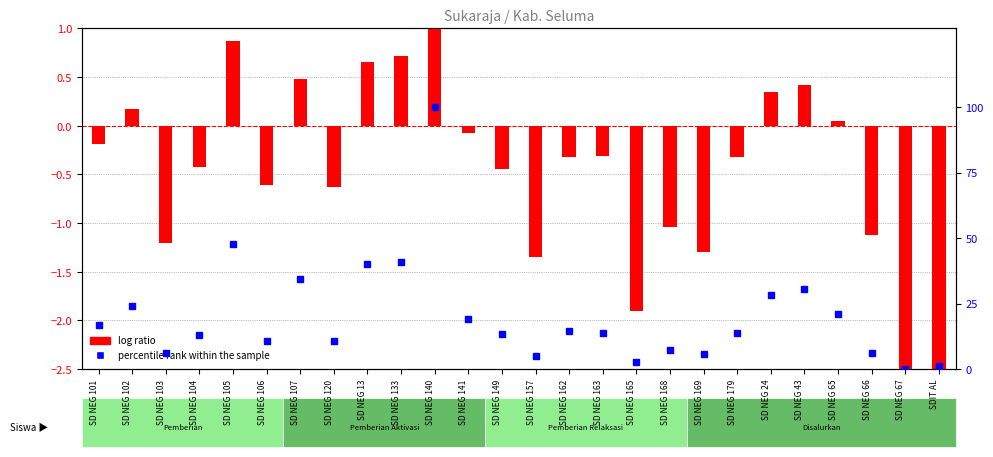

At which category is the sum across all series the highest?

SD NEG 140